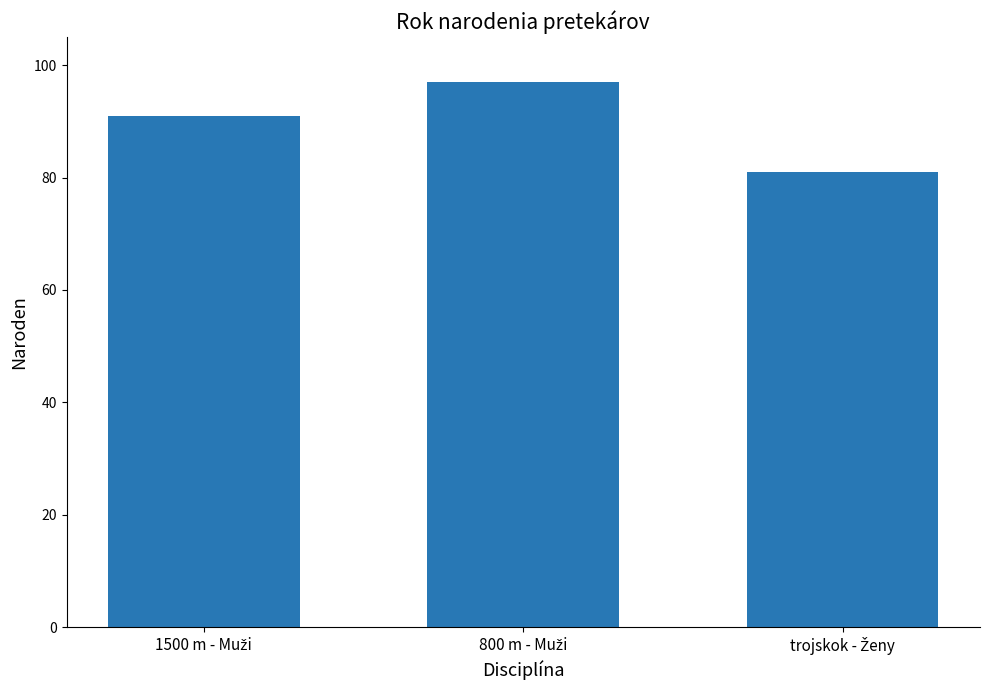

Reading left to right, list all the values displayed in this chart.

91	97	81